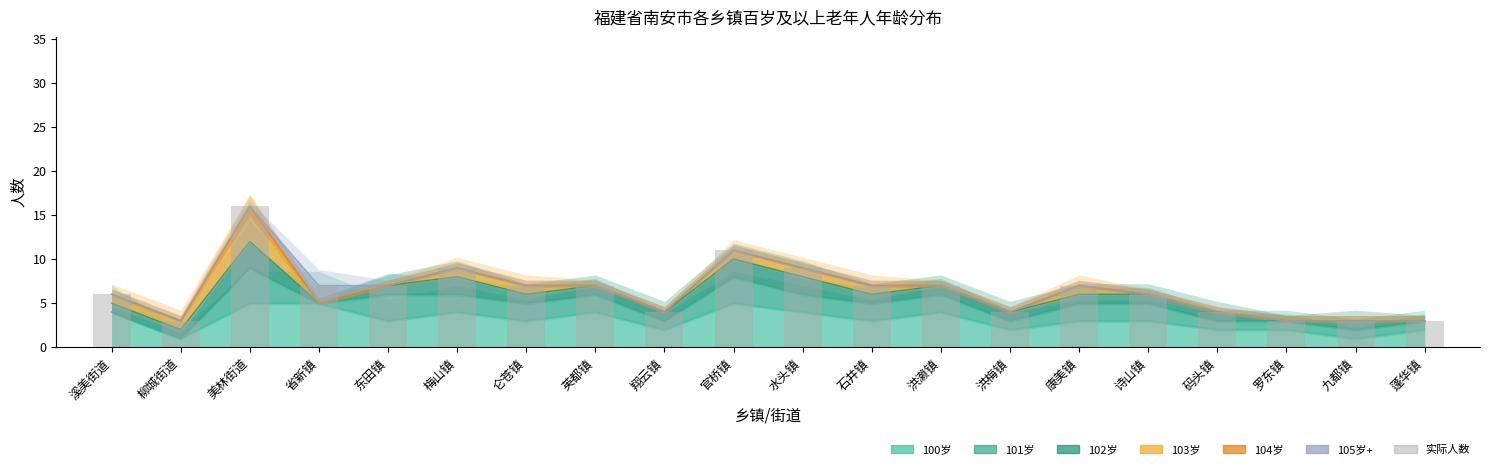

Reading right to left, transcribe all the data shown in this chart.

蓬华镇=3	九都镇=3	罗东镇=3	码头镇=4	诗山镇=6	康美镇=7	洪梅镇=4	洪濑镇=7	石井镇=7	水头镇=9	官桥镇=11	翔云镇=4	英都镇=7	仑苍镇=7	梅山镇=9	东田镇=7	省新镇=7	美林街道=16	柳城街道=3	溪美街道=6